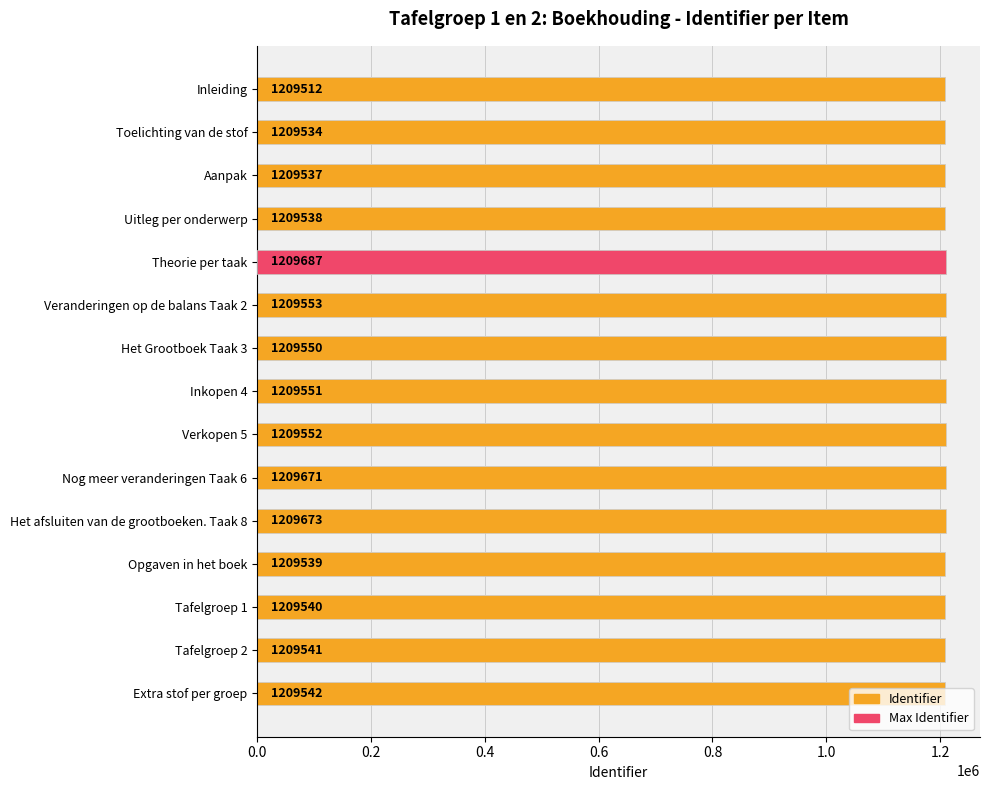

What is the minimum value shown in the chart?

1209512